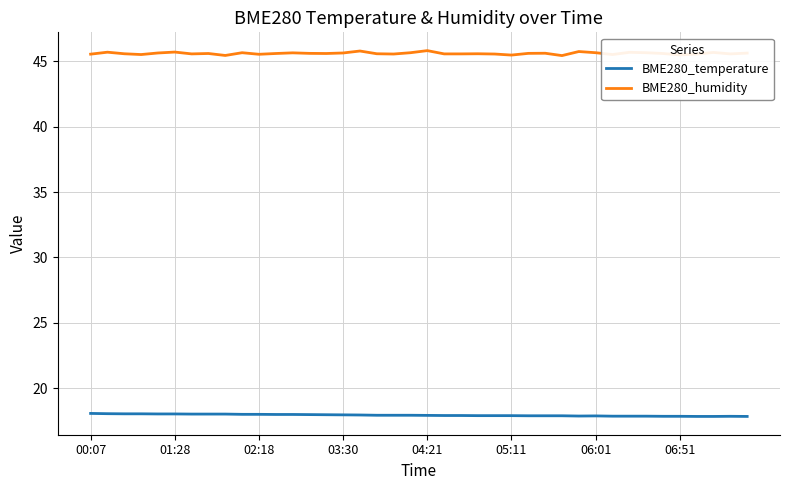

What is the difference between the maximum and minimum values in the BME280_humidity series?

0.4